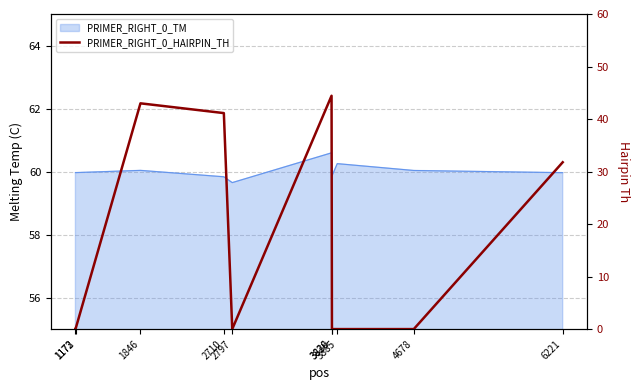

Reading left to right, extract all data points from this chart.

0.0	0.0	43.0	41.1	0.0	44.4	0.0	0.0	0.0	31.8